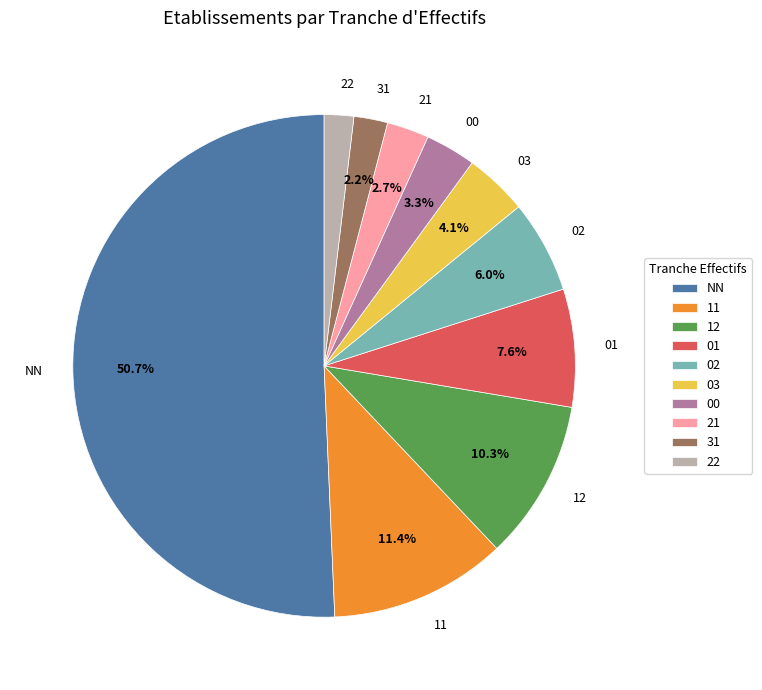

What is the largest slice in the pie chart?

NN